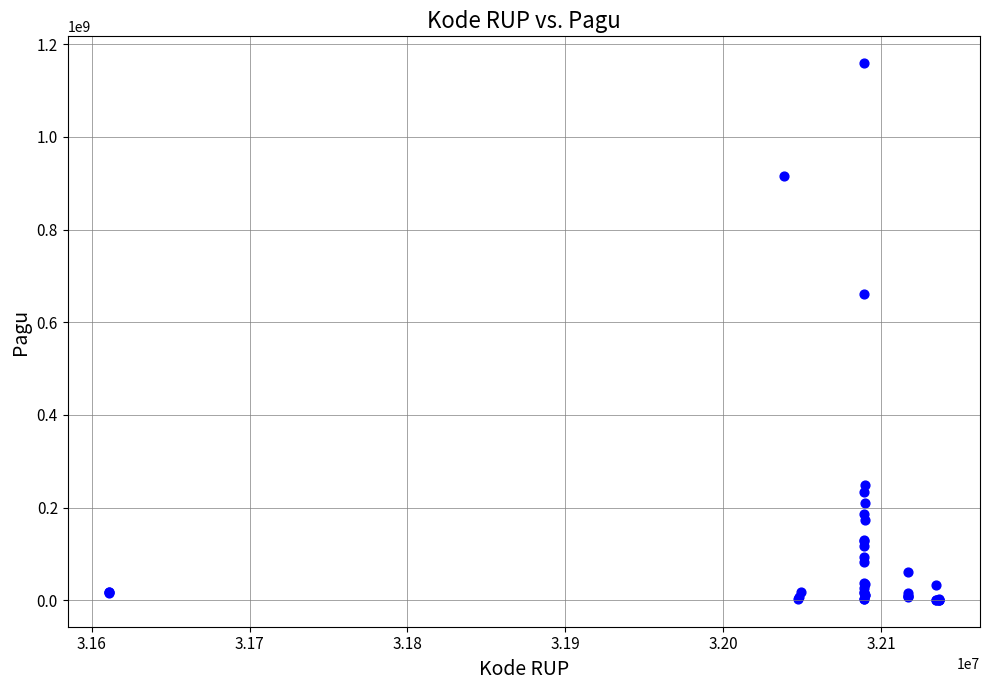

What Y value in the scatter plot is closest to 580008500?

660551000